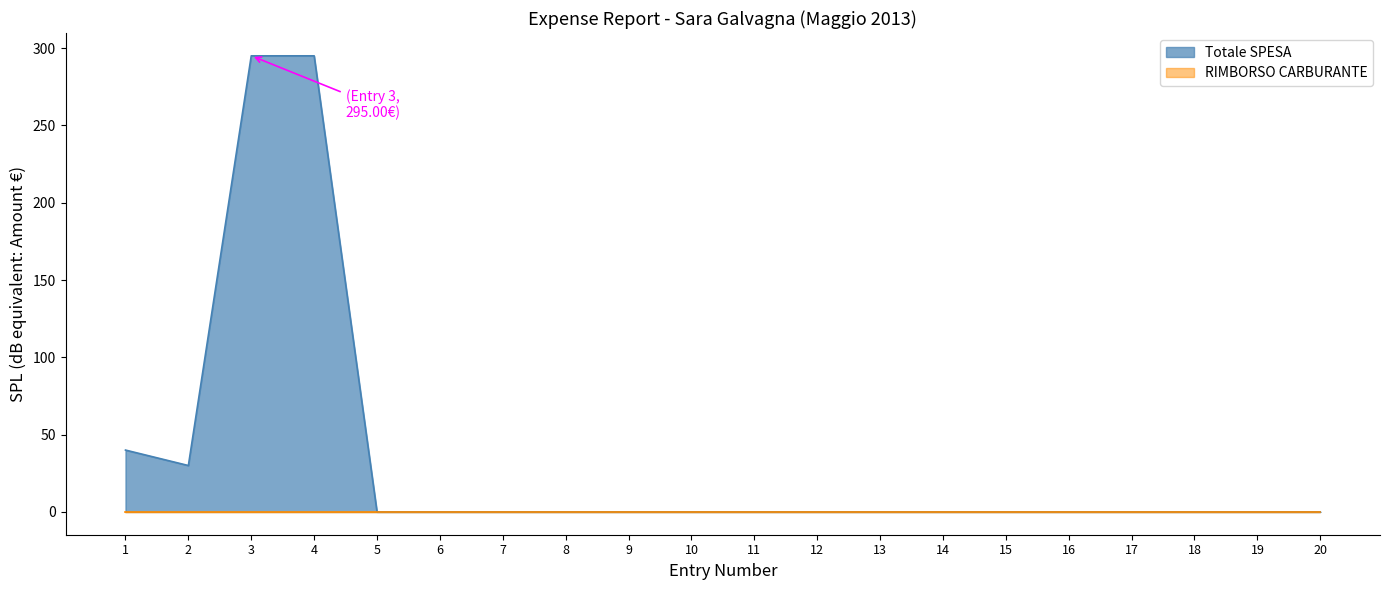

True or false: the data has more than 0 interior local peaks.

False